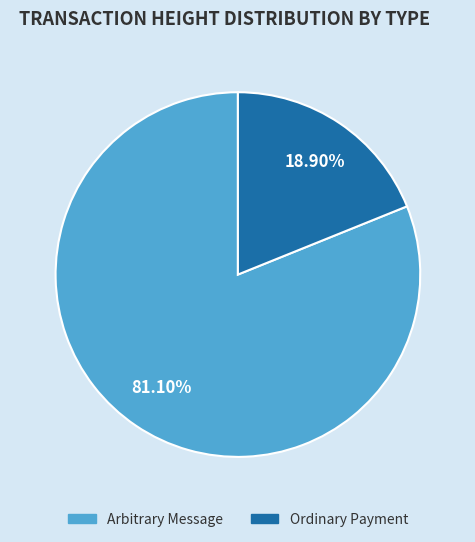

Does any single category account for the majority?

Yes